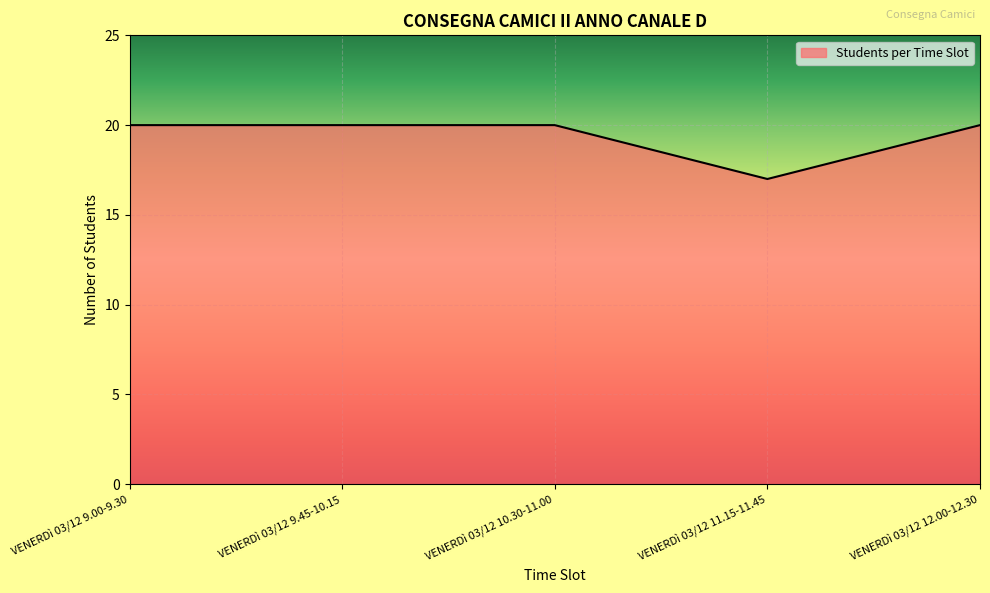

True or false: the data has more than 2 interior local peaks.

False